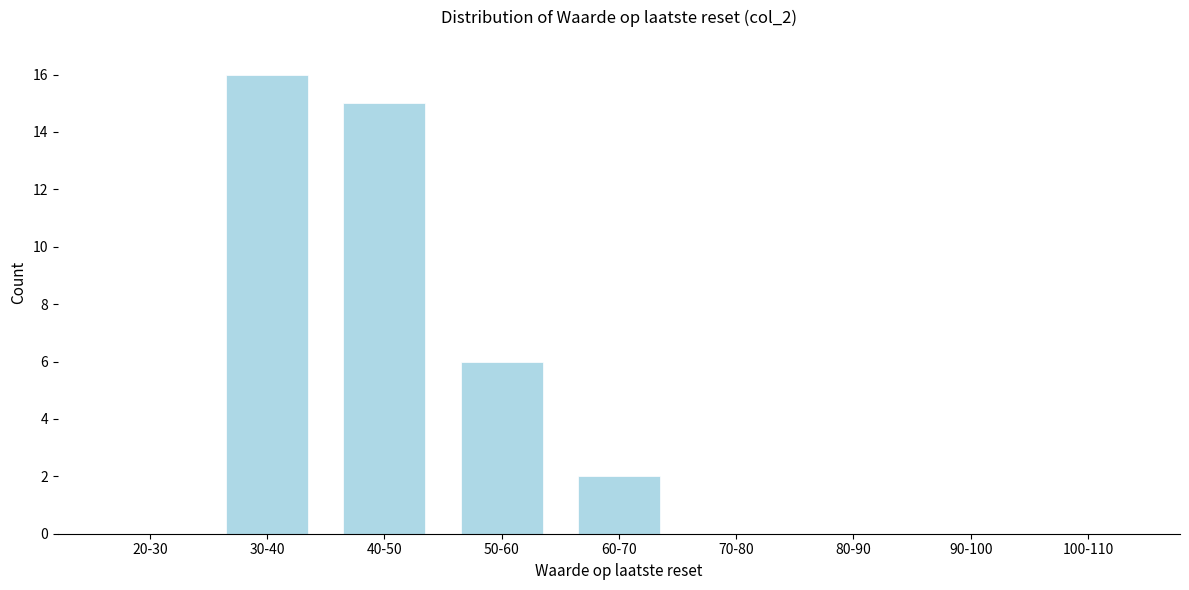

Reading right to left, list all the values displayed in this chart.

100-110=0	90-100=0	80-90=0	70-80=0	60-70=2	50-60=6	40-50=15	30-40=16	20-30=0